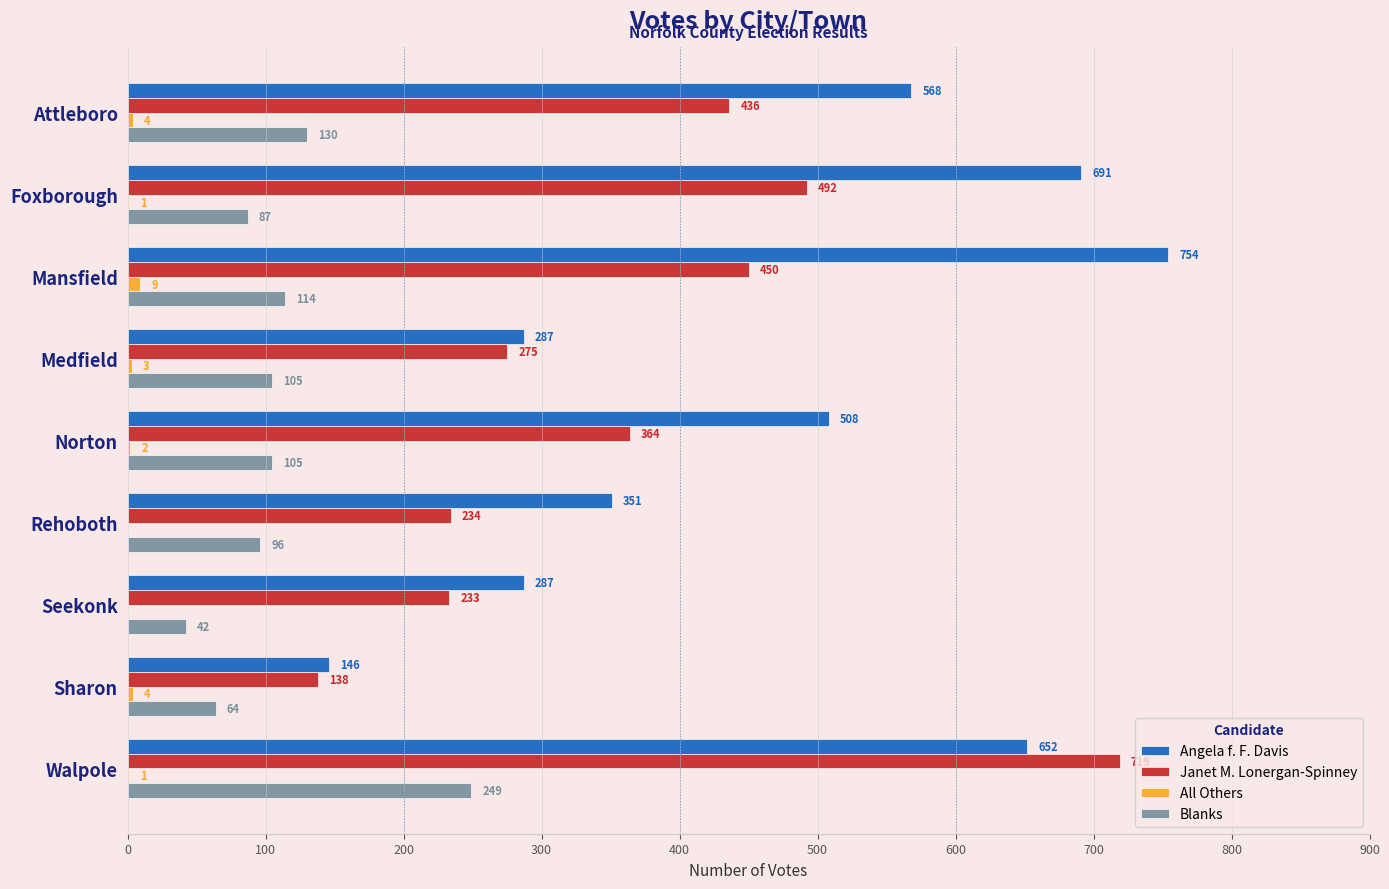

Is the value of Angela f. F. Davis at Attleboro greater than the value of Blanks at Mansfield?

Yes